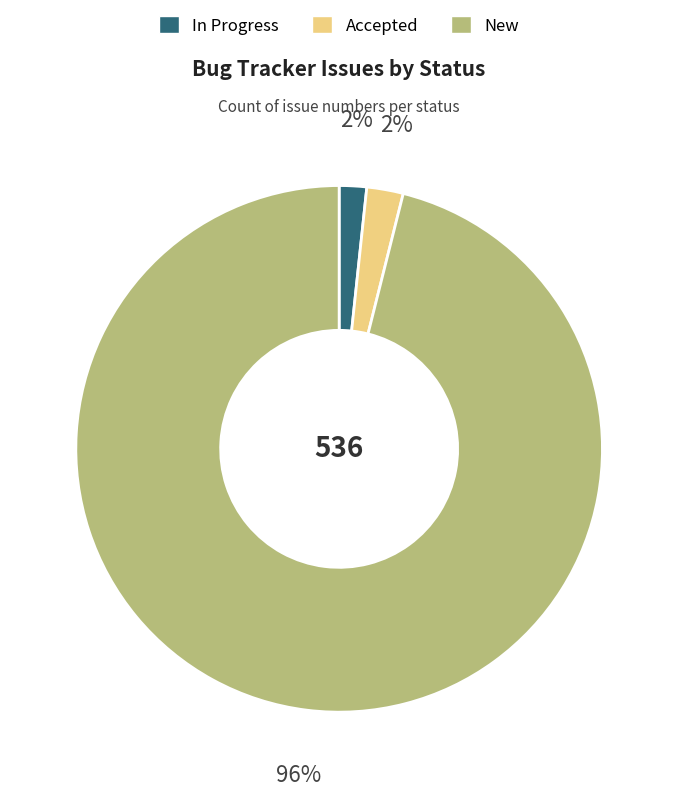

Which slice is the largest?

New